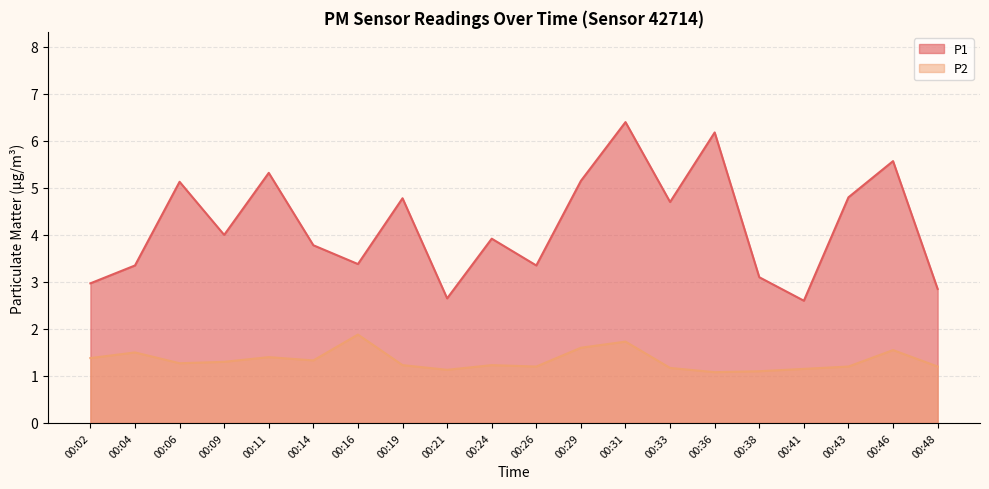

How many lines are shown in the chart?

2